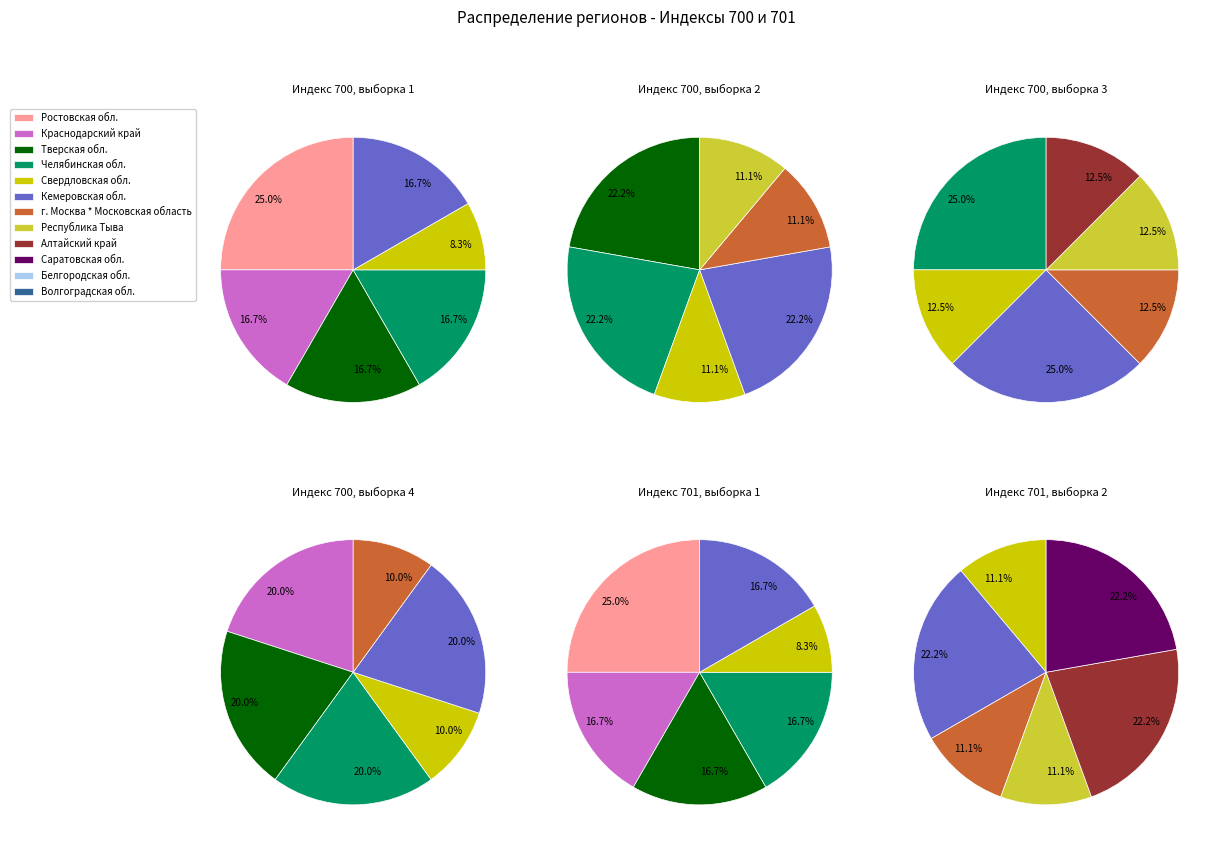

Is Белгородская обл. the majority of the pie?

No